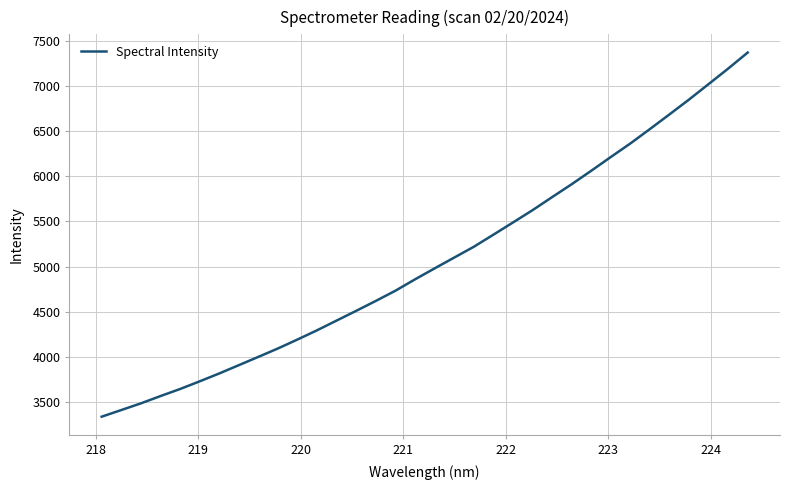

What is the difference between the maximum and minimum values?

4045.1